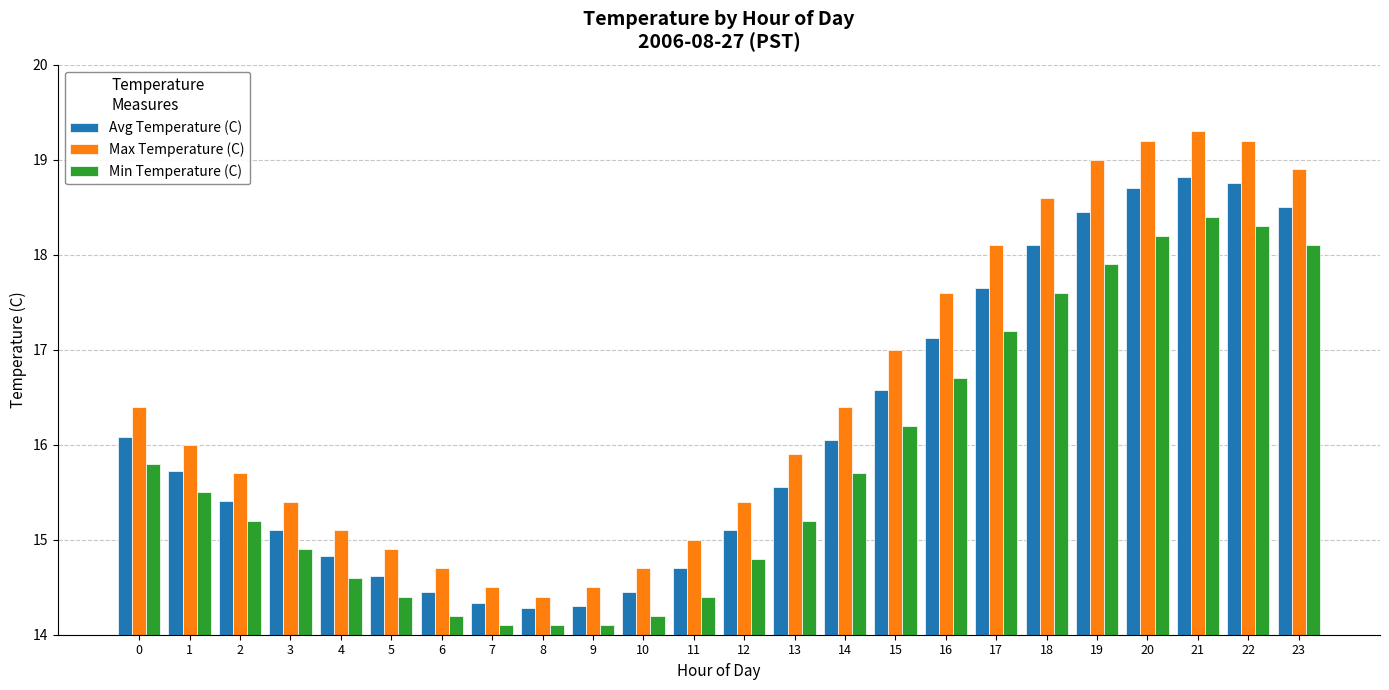

What is the average value of the Min Temperature (C) series?

15.8